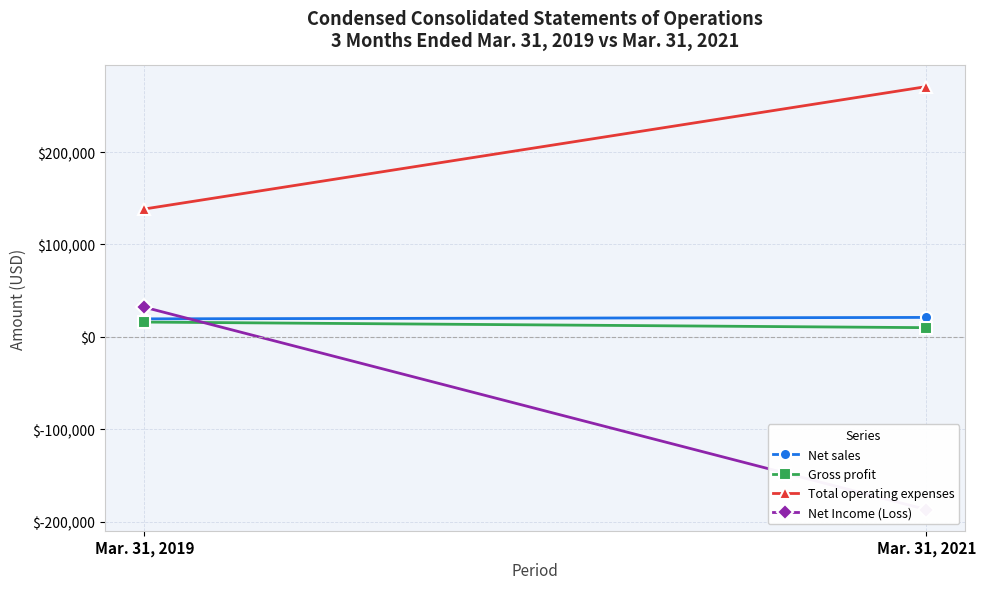

What are all the series names shown in the legend?

Net sales, Gross profit, Total operating expenses, Net Income (Loss)